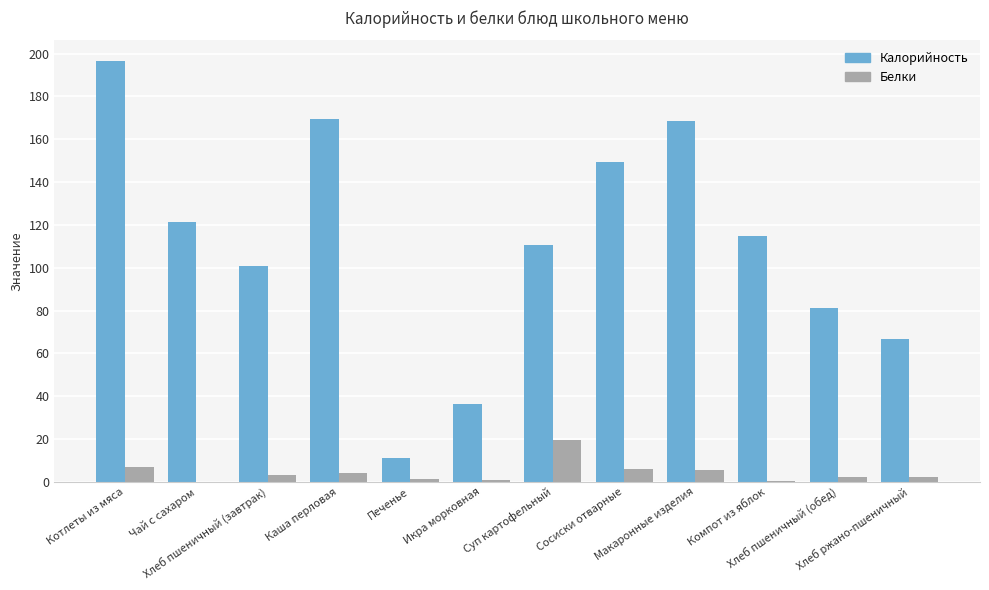

What is the highest value of the Белки series?

19.6